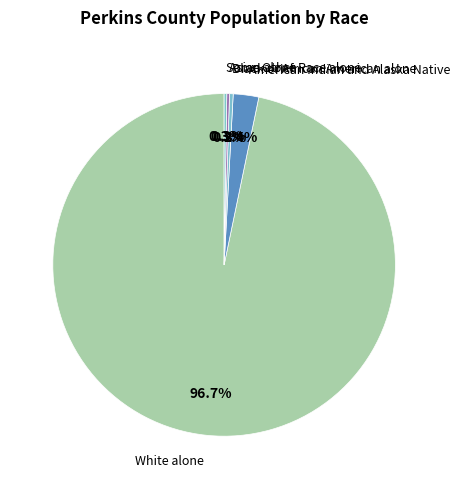

To the nearest percent, what is the average slice percentage?

14%